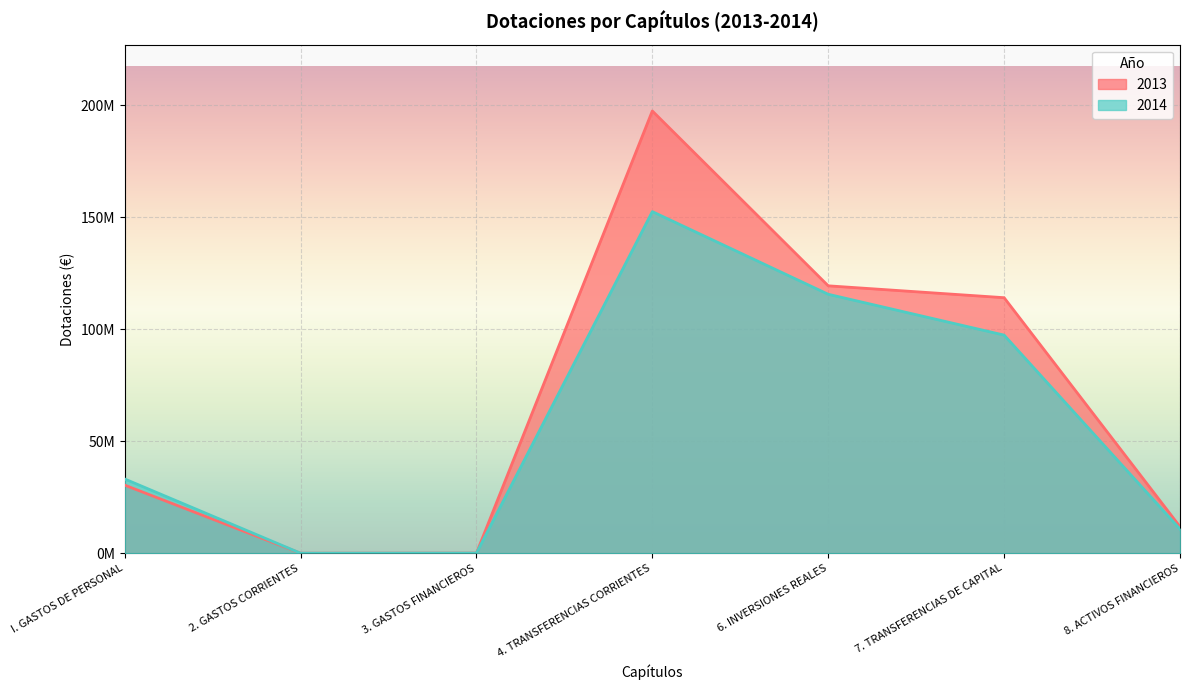

Reading right to left, what are all the values shown in this chart?

2013: 8. ACTIVOS FINANCIEROS=11832130	7. TRANSFERENCIAS DE CAPITAL=114115010	6. INVERSIONES REALES=119419770	4. TRANSFERENCIAS CORRIENTES=197510030	3. GASTOS FINANCIEROS=55500	2. GASTOS CORRIENTES=0	I. GASTOS DE PERSONAL=30414750
2014: 8. ACTIVOS FINANCIEROS=10770170	7. TRANSFERENCIAS DE CAPITAL=97406720	6. INVERSIONES REALES=115645870	4. TRANSFERENCIAS CORRIENTES=152563090	3. GASTOS FINANCIEROS=55500	2. GASTOS CORRIENTES=0	I. GASTOS DE PERSONAL=33154970